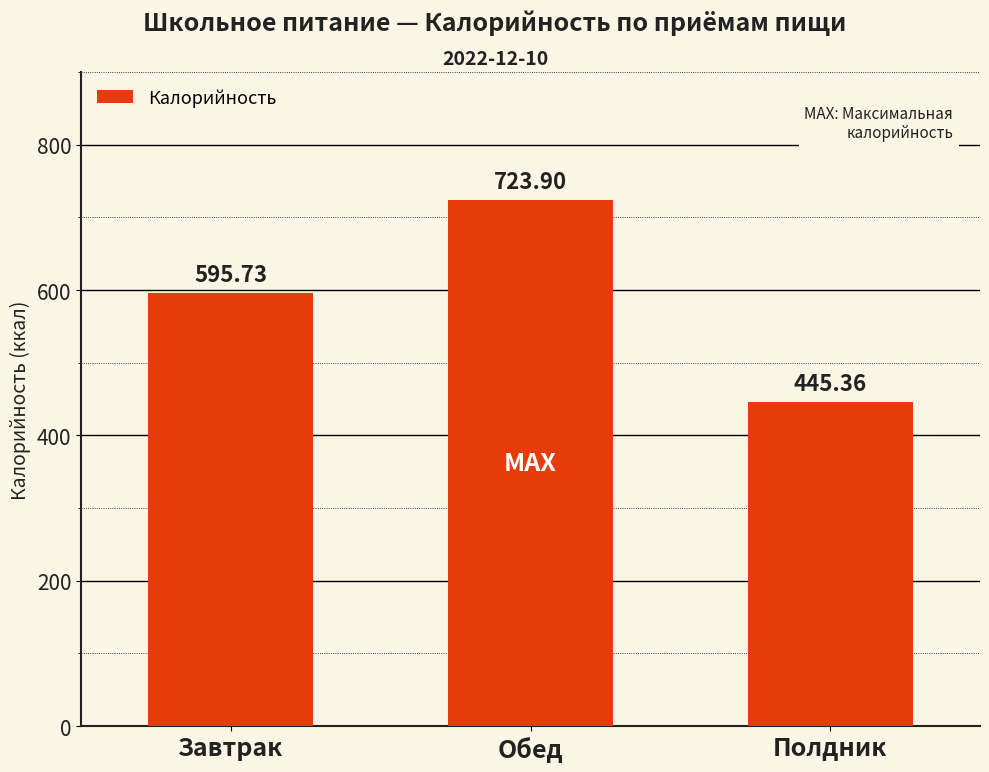

What is the maximum value shown in the chart?

723.9